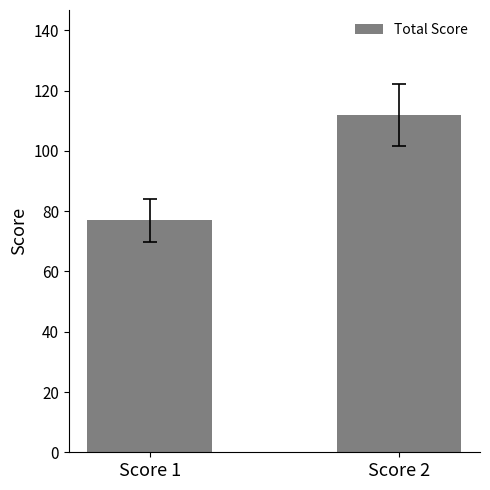

Is it true that the value at Score 2 is 112?

True